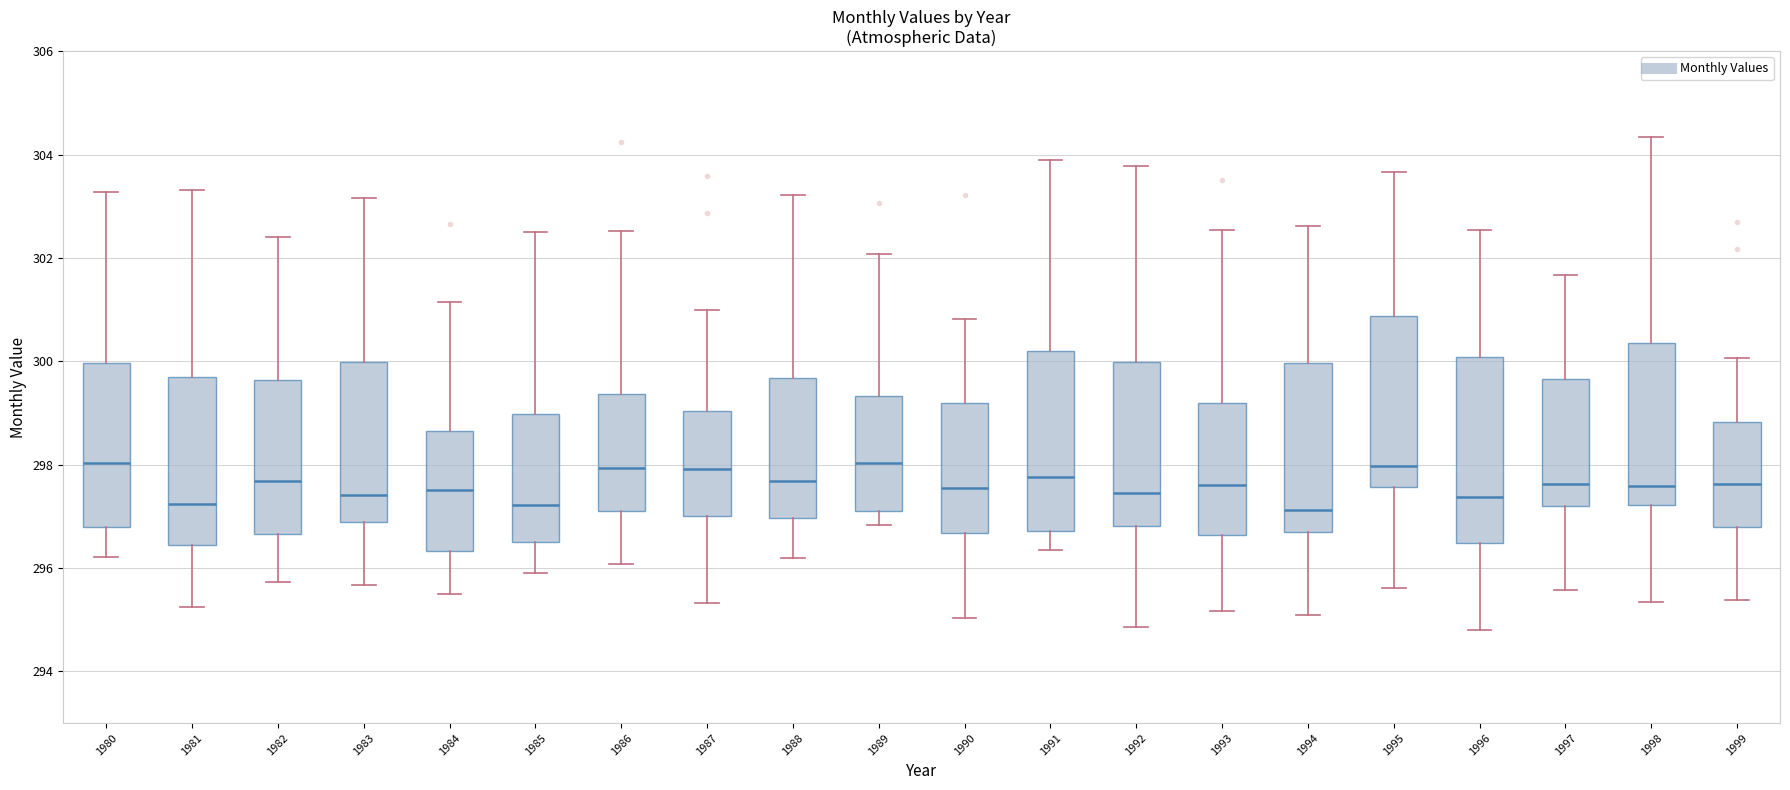

Reading left to right, read every box against the y-axis: the position of its median line, the range the box covers, and the ends of its whiskers. The values are not printed on the chart, so give them approximately, as read against the axis.

1980: median 298.0, box 296.8 to 300.0, whiskers 296.2 to 303.2
1981: median 297.2, box 296.4 to 299.6, whiskers 295.2 to 303.4
1982: median 297.6, box 296.6 to 299.6, whiskers 295.8 to 302.4
1983: median 297.4, box 296.8 to 300.0, whiskers 295.6 to 303.2
1984: median 297.6, box 296.4 to 298.6, whiskers 295.6 to 301.2
1985: median 297.2, box 296.6 to 299.0, whiskers 296.0 to 302.6
1986: median 298.0, box 297.2 to 299.4, whiskers 296.0 to 302.6
1987: median 298.0, box 297.0 to 299.0, whiskers 295.4 to 301.0
1988: median 297.6, box 297.0 to 299.6, whiskers 296.2 to 303.2
1989: median 298.0, box 297.2 to 299.4, whiskers 296.8 to 302.0
1990: median 297.6, box 296.6 to 299.2, whiskers 295.0 to 300.8
1991: median 297.8, box 296.8 to 300.2, whiskers 296.4 to 304.0
1992: median 297.4, box 296.8 to 300.0, whiskers 294.8 to 303.8
1993: median 297.6, box 296.6 to 299.2, whiskers 295.2 to 302.6
1994: median 297.2, box 296.6 to 300.0, whiskers 295.2 to 302.6
1995: median 298.0, box 297.6 to 300.8, whiskers 295.6 to 303.6
1996: median 297.4, box 296.4 to 300.0, whiskers 294.8 to 302.6
1997: median 297.6, box 297.2 to 299.6, whiskers 295.6 to 301.6
1998: median 297.6, box 297.2 to 300.4, whiskers 295.4 to 304.4
1999: median 297.6, box 296.8 to 298.8, whiskers 295.4 to 300.0